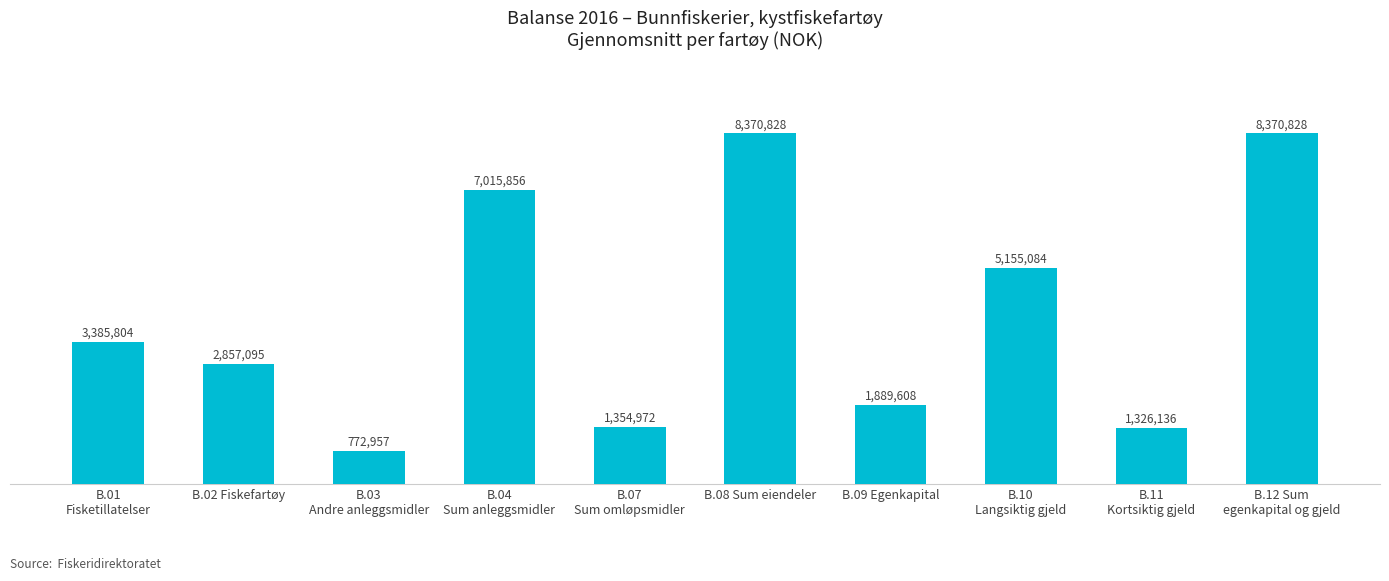

What is the value of the 6th bar from the left?

8370827.6